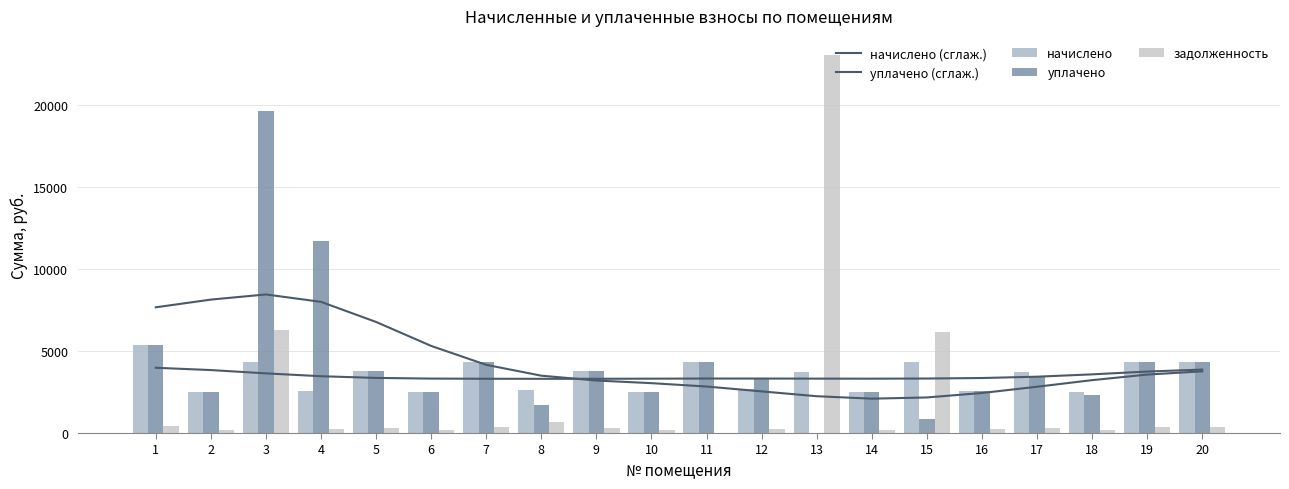

Which series changed the most between 9 and 10?

начислено